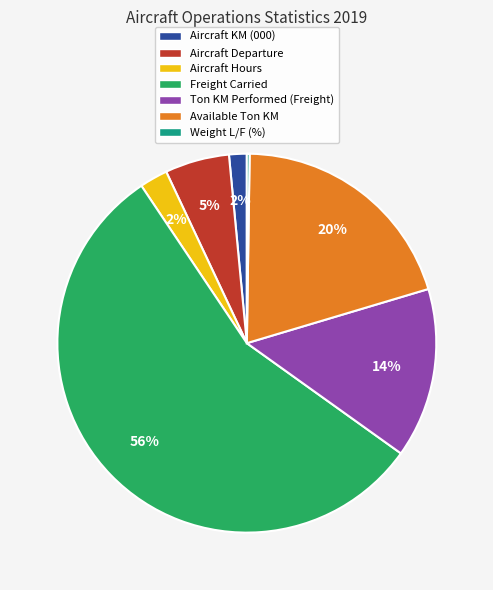

Is it true that Aircraft Hours is 9% of the pie?

False